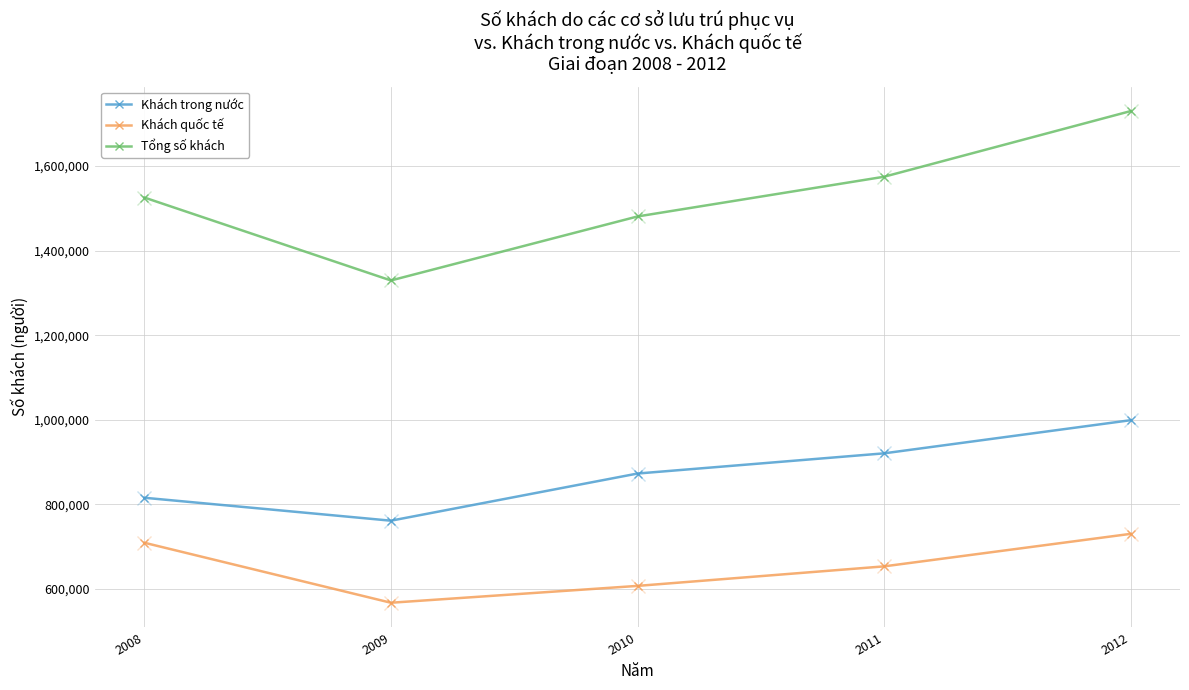

Between 2010 and 2011, which series saw the biggest shift?

Tổng số khách